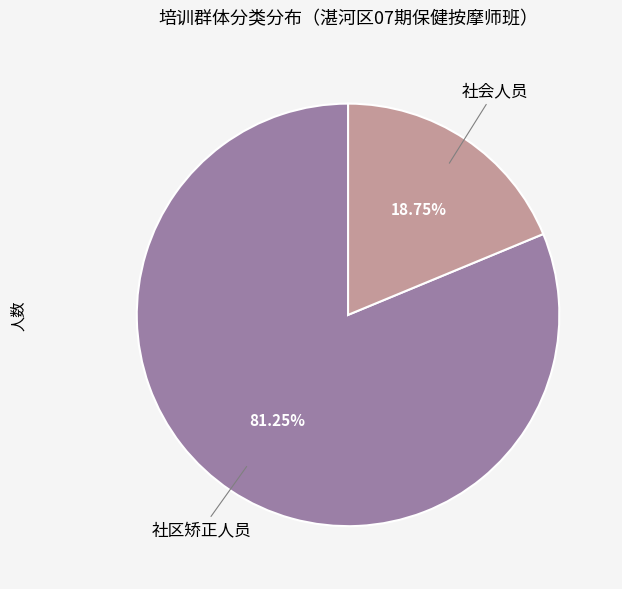

Is there any slice that represents more than half of the pie?

Yes